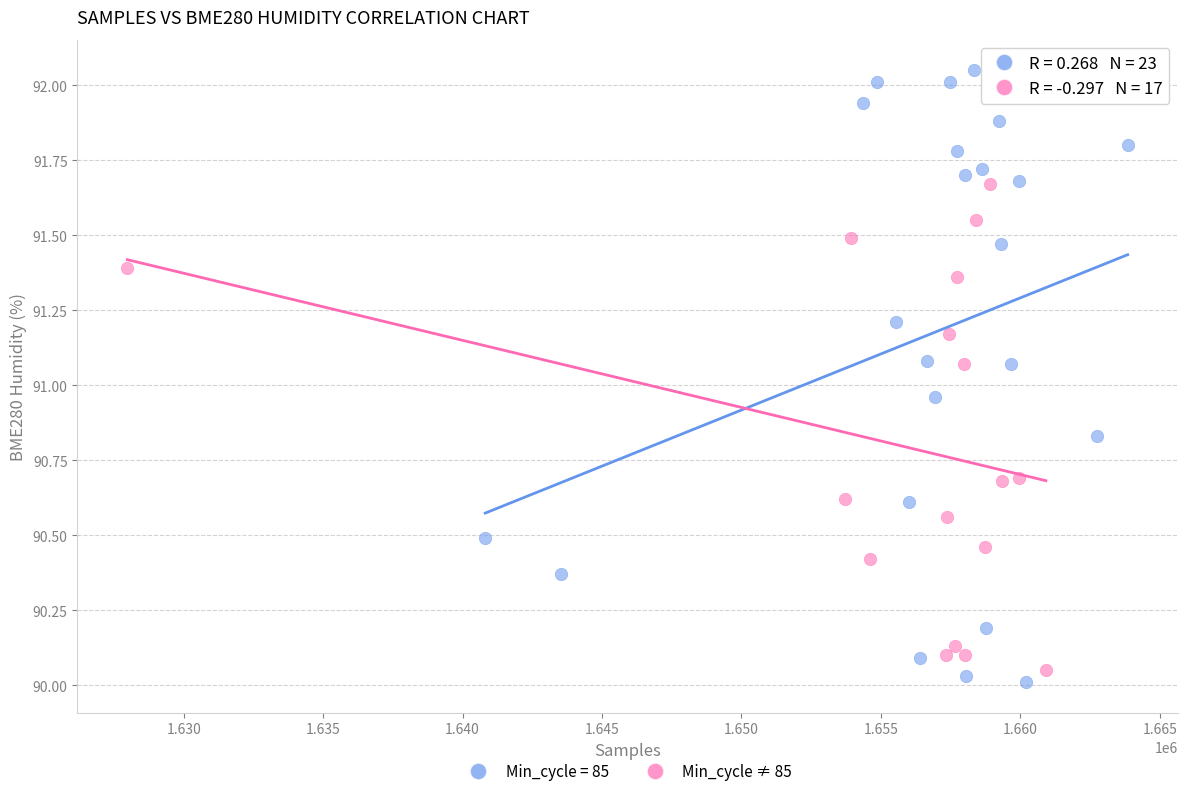

Which series contains the highest Y value?

Min_cycle = 85